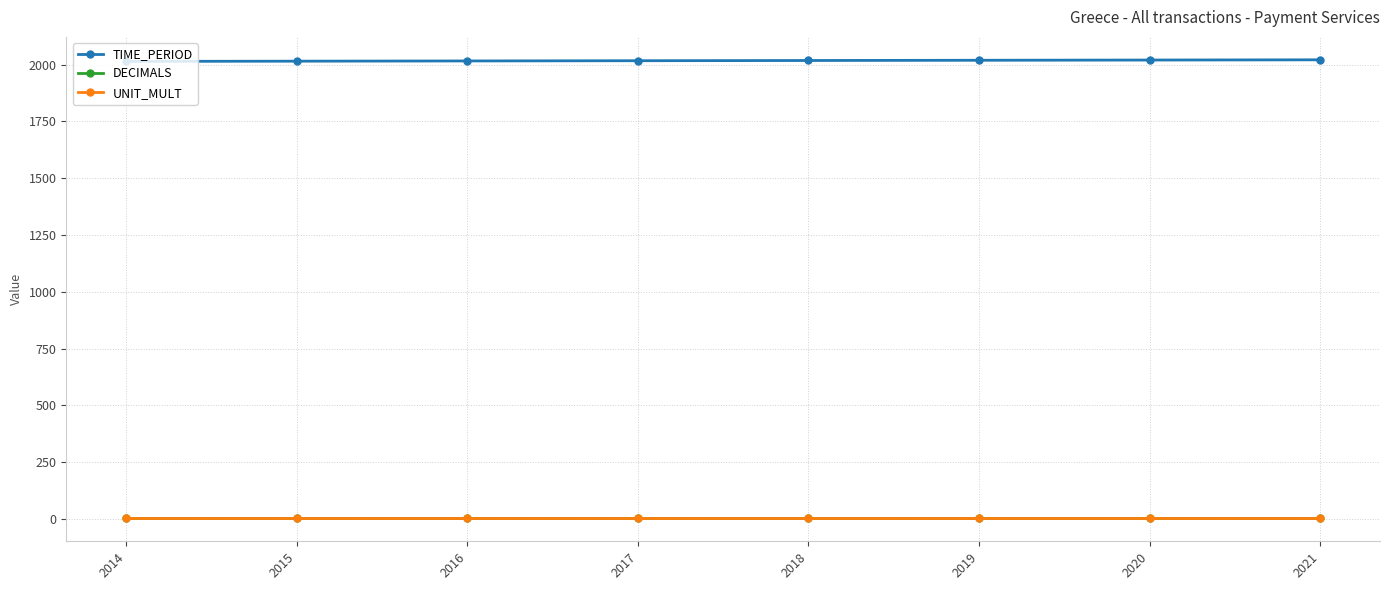

Is it true that DECIMALS equals 3 at 2017?

True